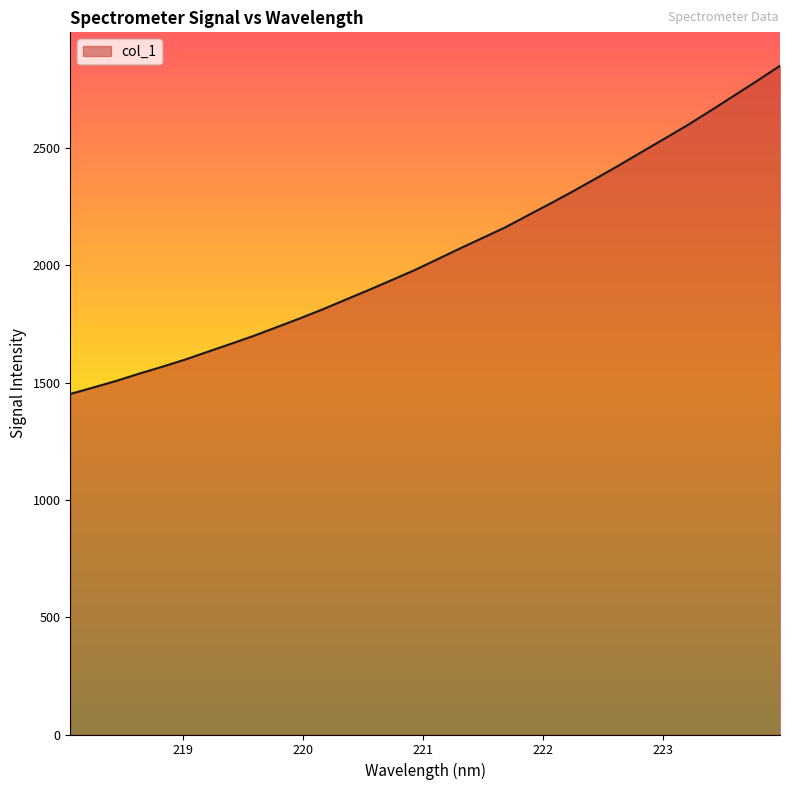

What is the difference between the maximum and minimum values?

1399.1